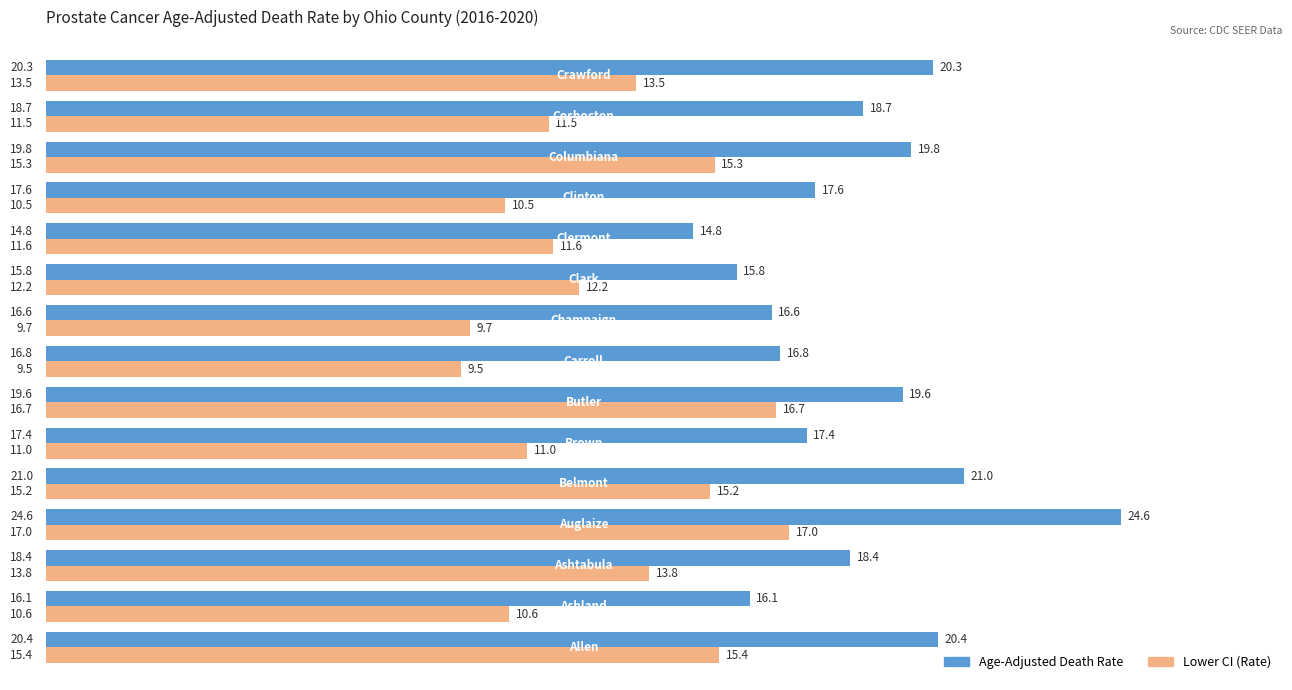

What is the average value of the Lower CI (Rate) series?

12.9